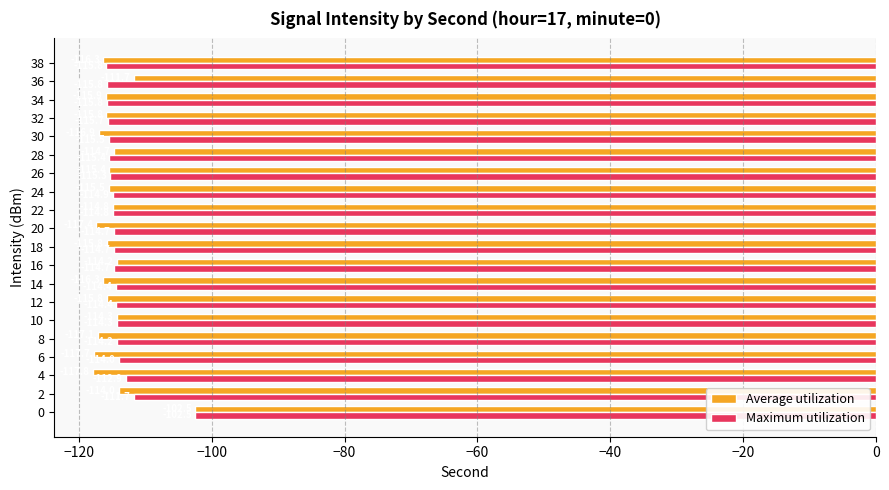

At which label does Average utilization reach its minimum?

4